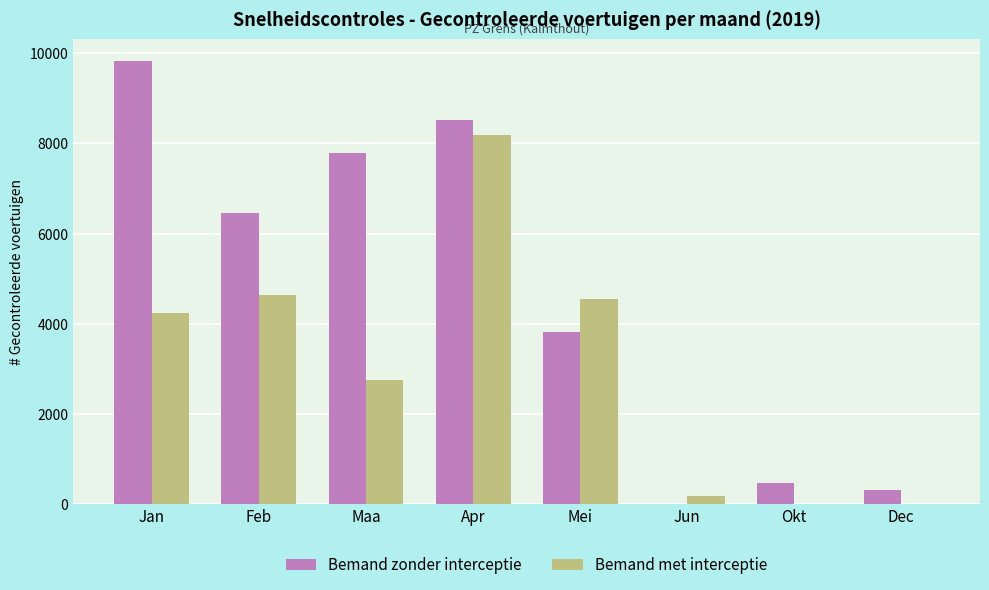

How many groups of bars are there?

8